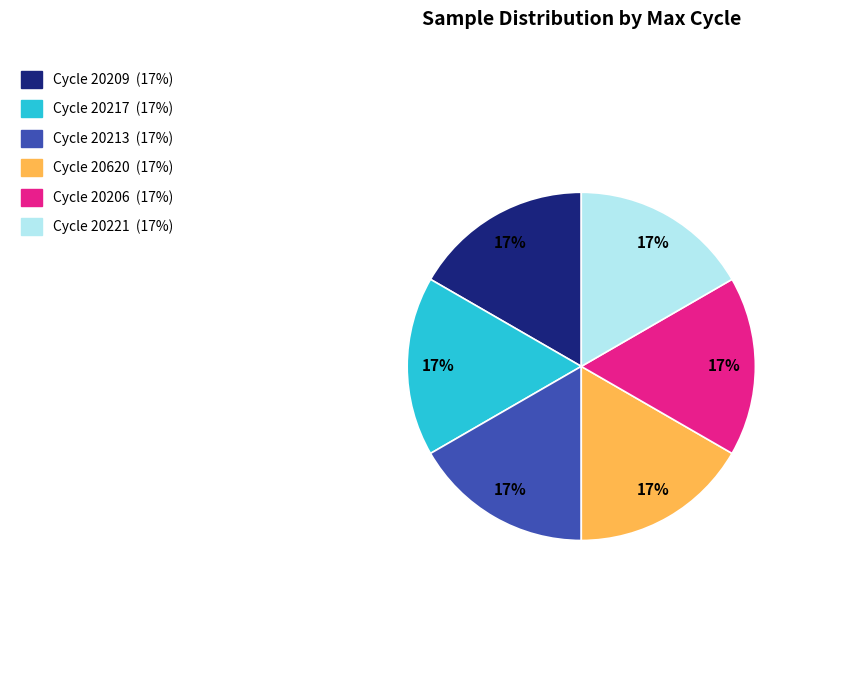

To the nearest percent, what is the average slice percentage?

17%